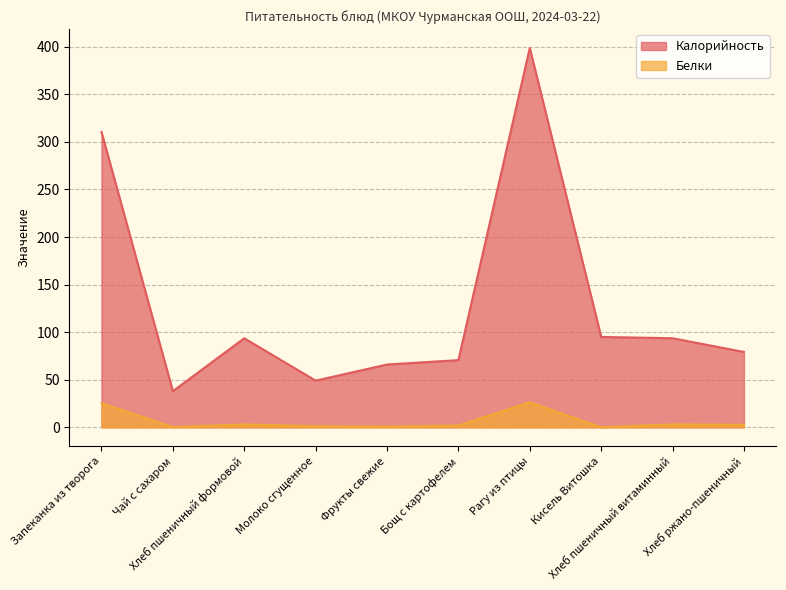

At which category is the sum across all series the highest?

Рагу из птицы